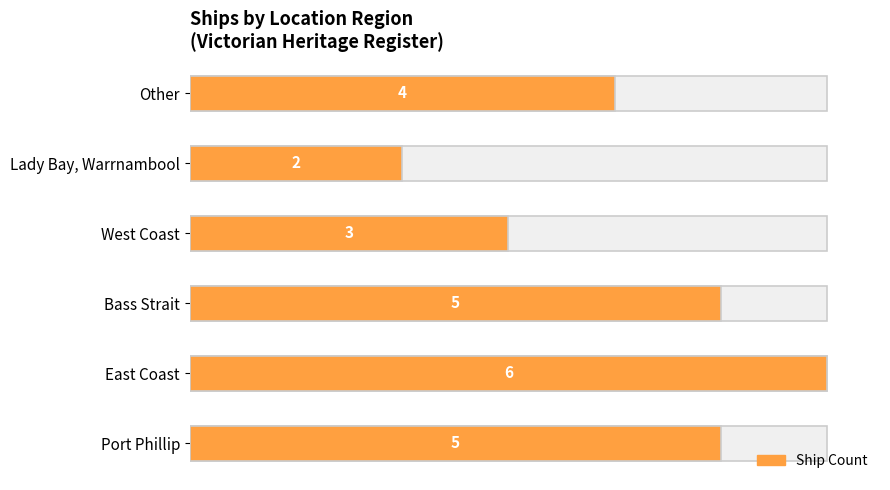

Reading left to right, what are all the values shown in this chart?

Port Phillip=5	East Coast=6	Bass Strait=5	West Coast=3	Lady Bay, Warrnambool=2	Other=4